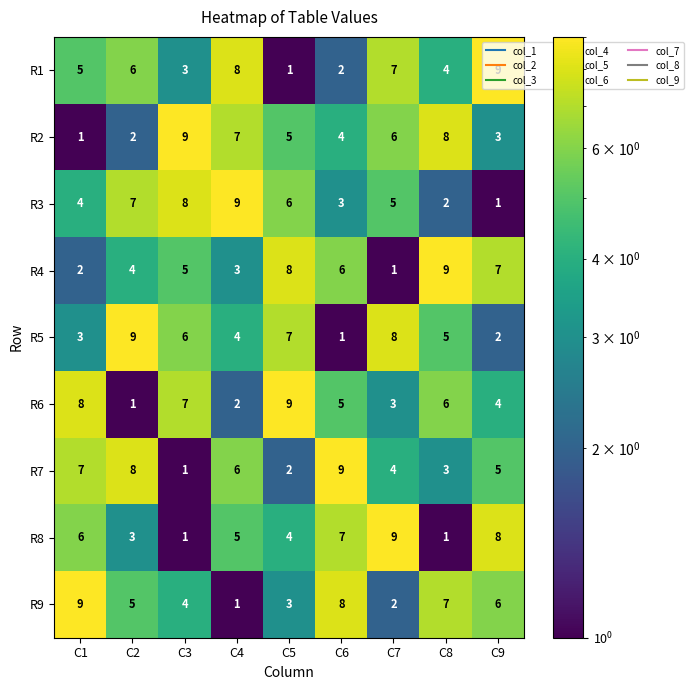

What is the highest value of the R6 series?

9